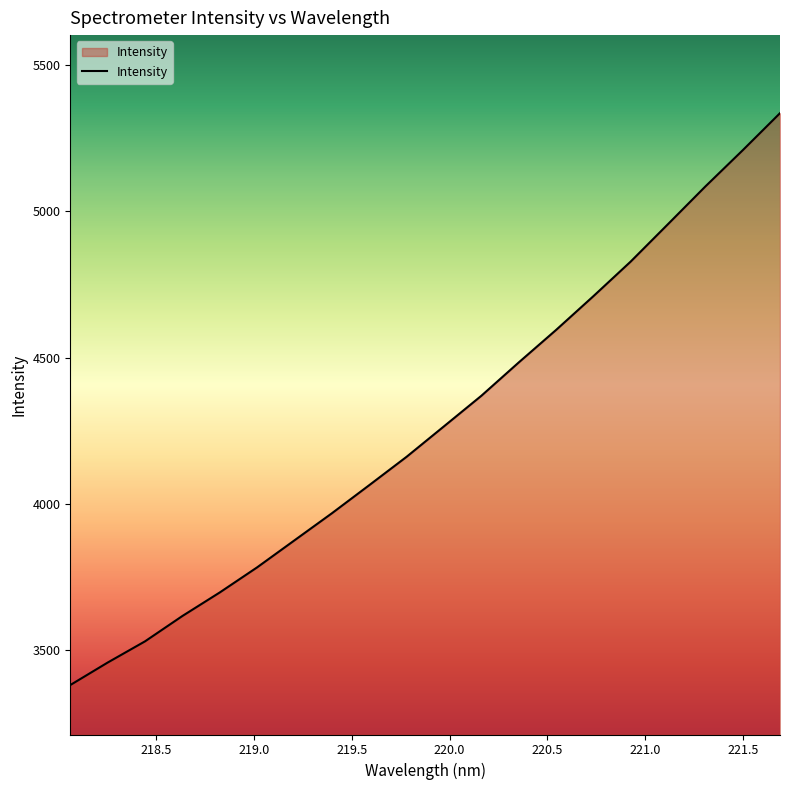

Count the number of categories in the chart.

20